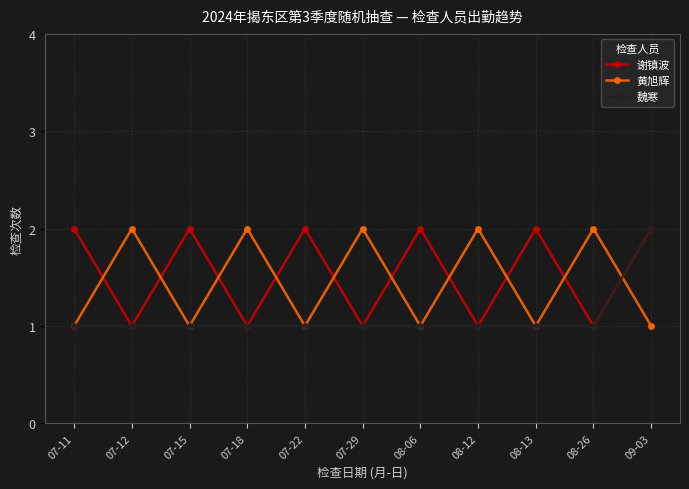

What is the label of the 4th point from the left?

07-18